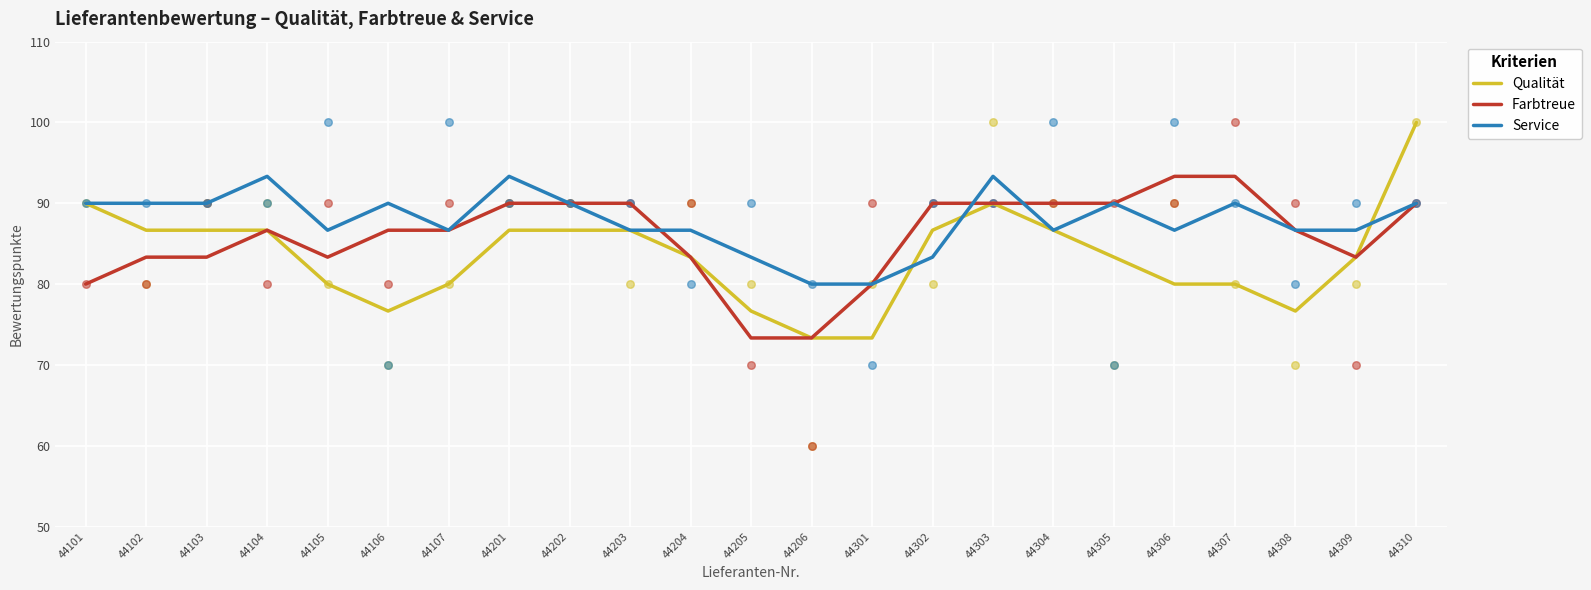

At which category is the sum across all series the highest?

44310